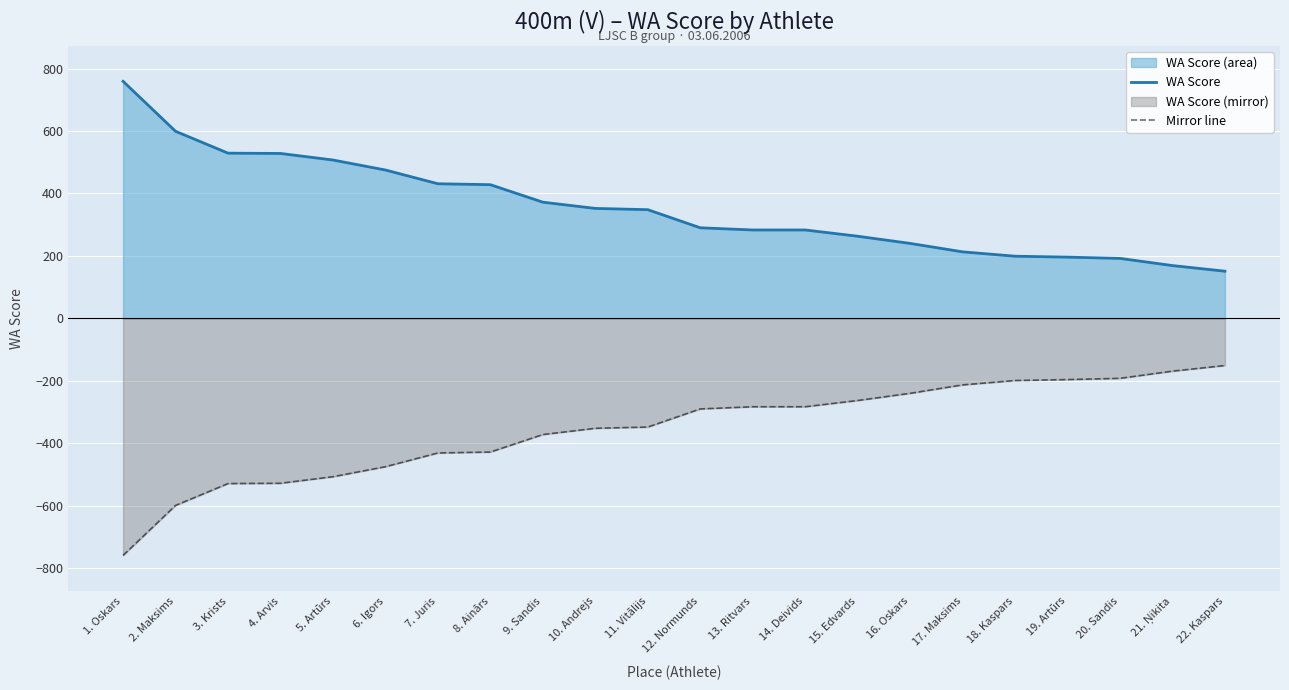

What is the minimum value shown in the chart?

-759